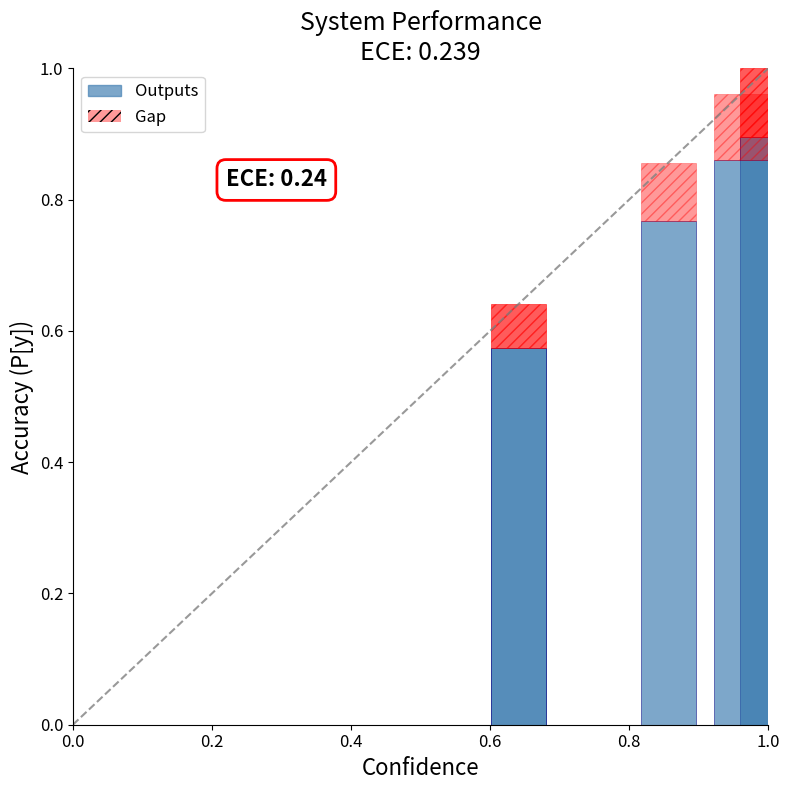

How many bars are there in each group?

2